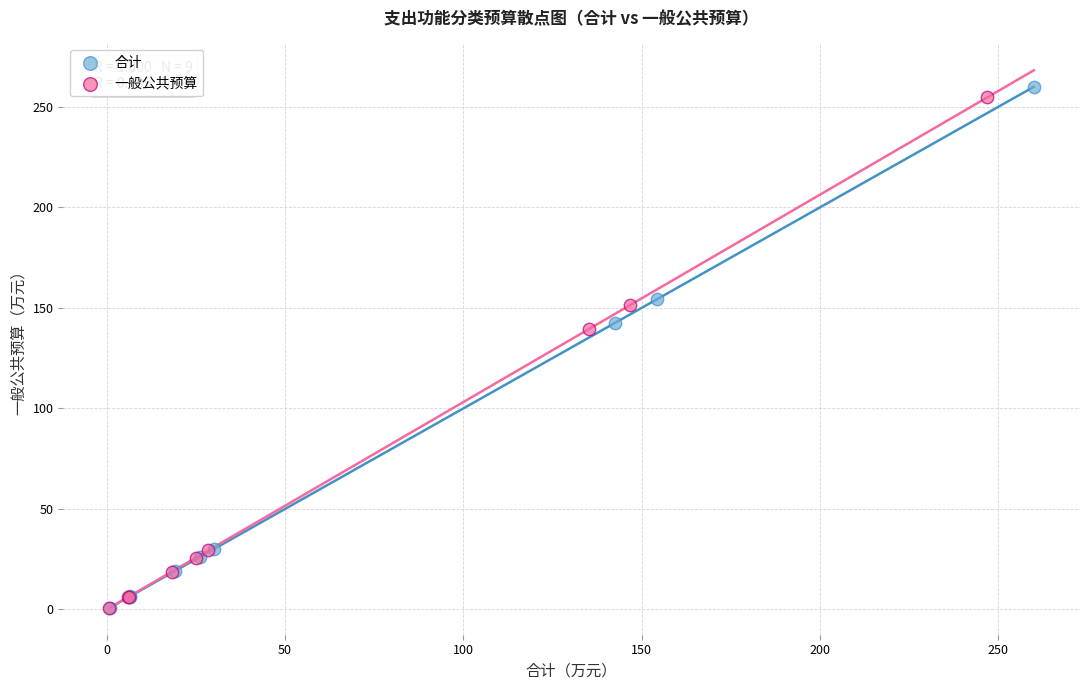

What are all the series names shown in the legend?

合计, 一般公共预算